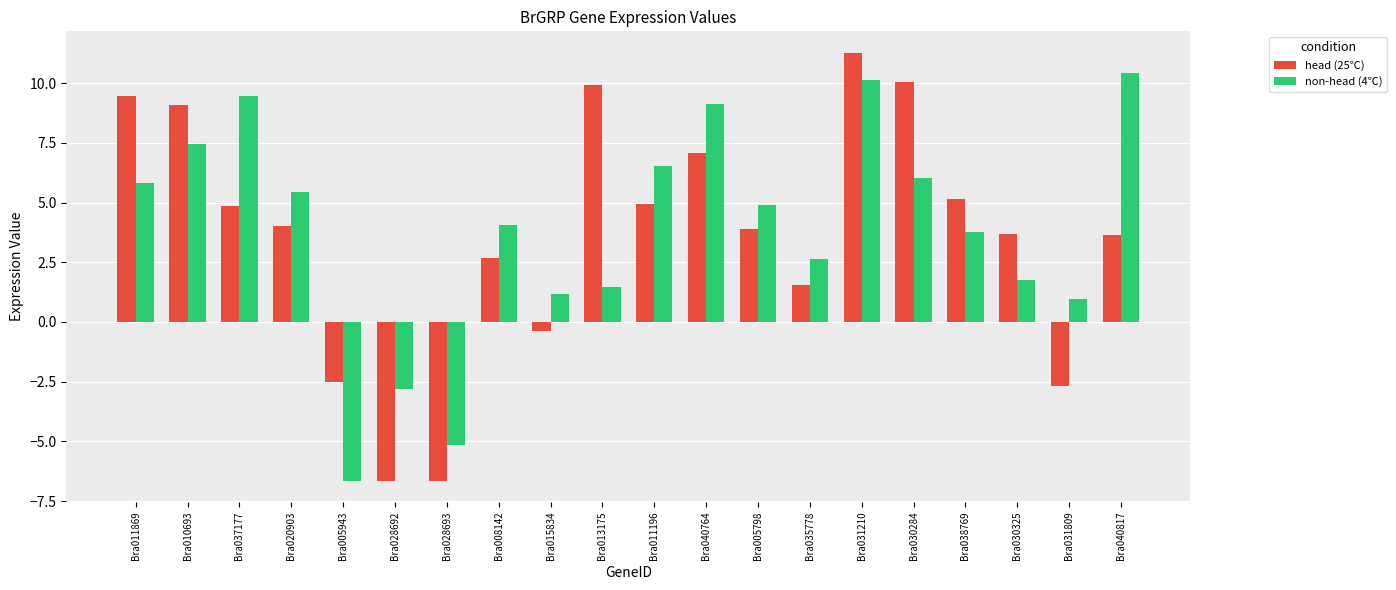

What is the average value of the head (25℃) series?

3.6